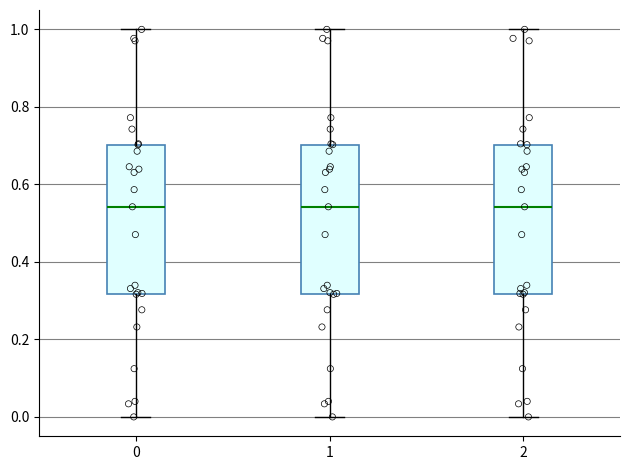

Where is the upper edge of the box at x = 2 on the y-axis? The values are not printed on the chart, so give them approximately, as read against the axis.

0.70